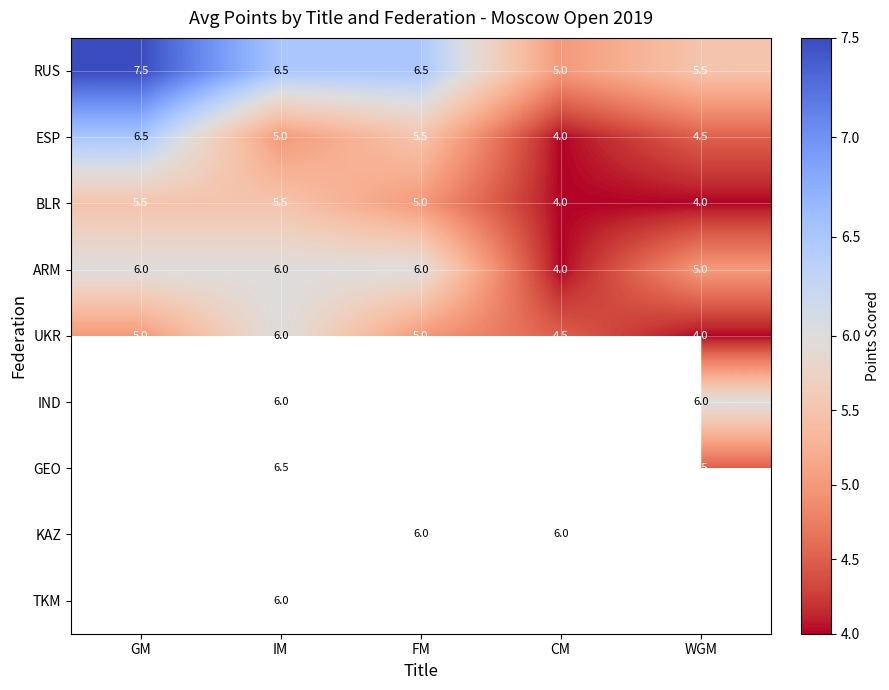

The value of RUS at GM is 7.5. True or false?

True